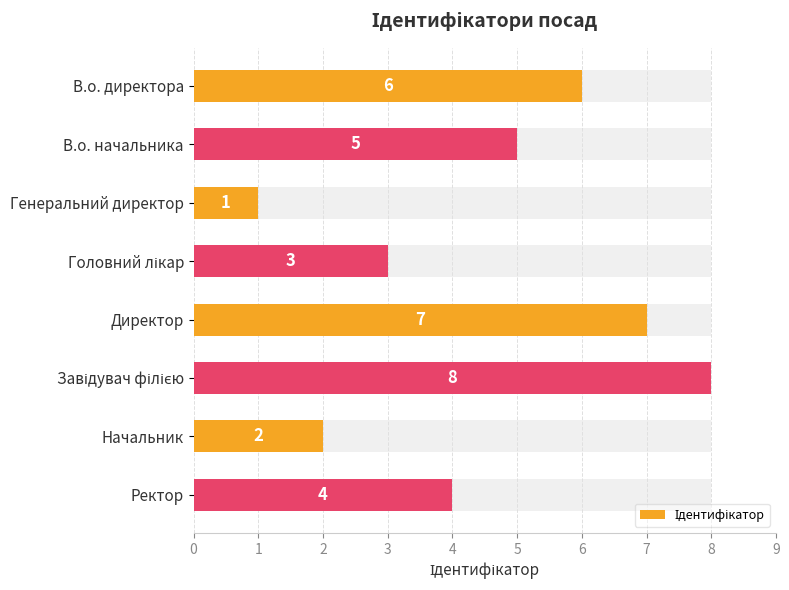

Does the chart contain stacked bars?

No